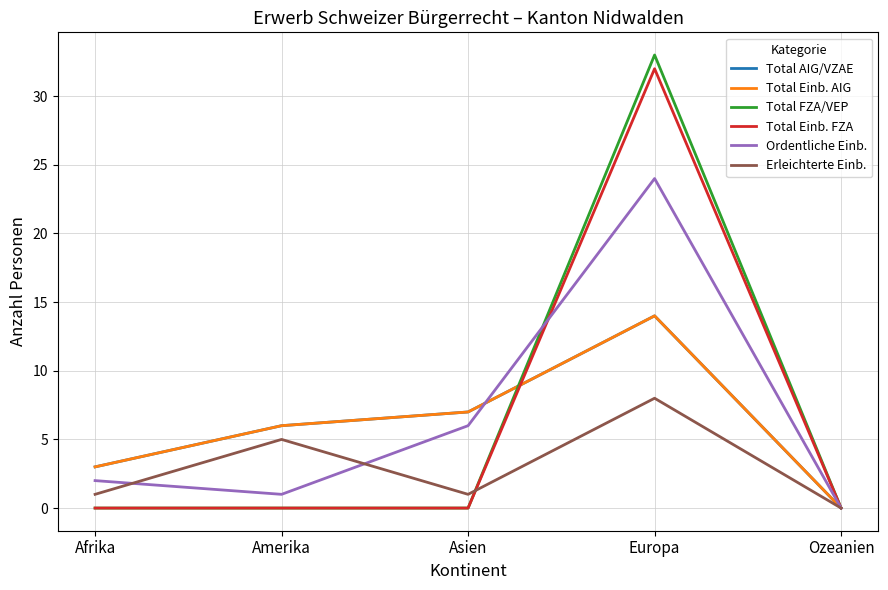

The Ordentliche Einb. series shows 10 at Asien. True or false?

False